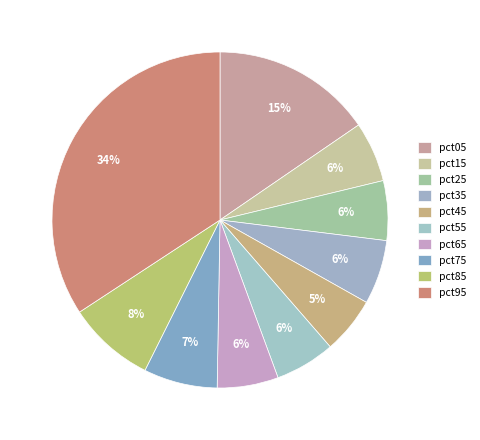

To the nearest percent, what is the difference between the largest and smallest slice percentages?

29%